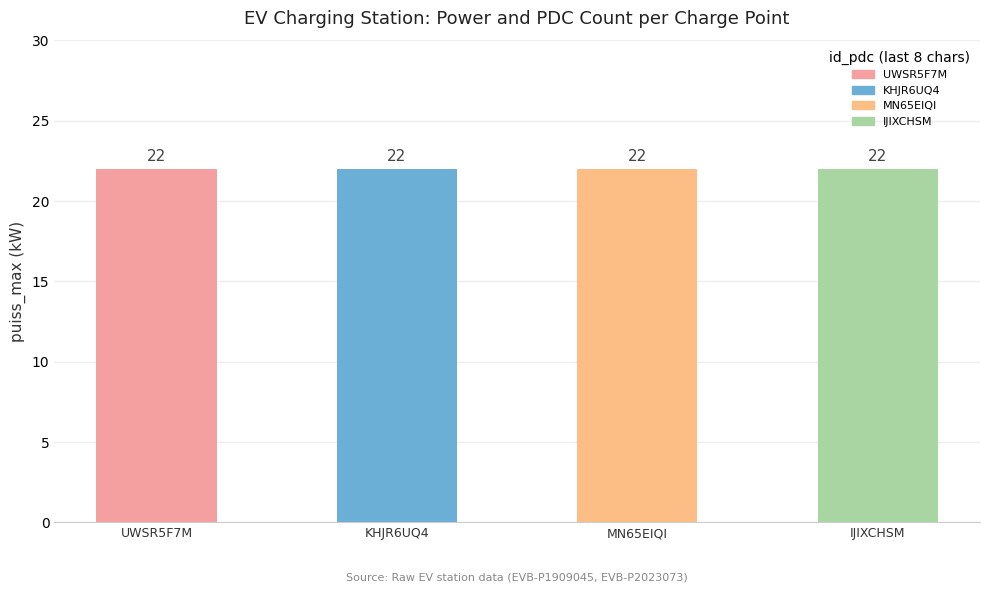

Is it true that nbre_pdc equals 7 at NL*EVB*EZ3FI3VUELSZSAEBH5AUWSR5F7M?

False